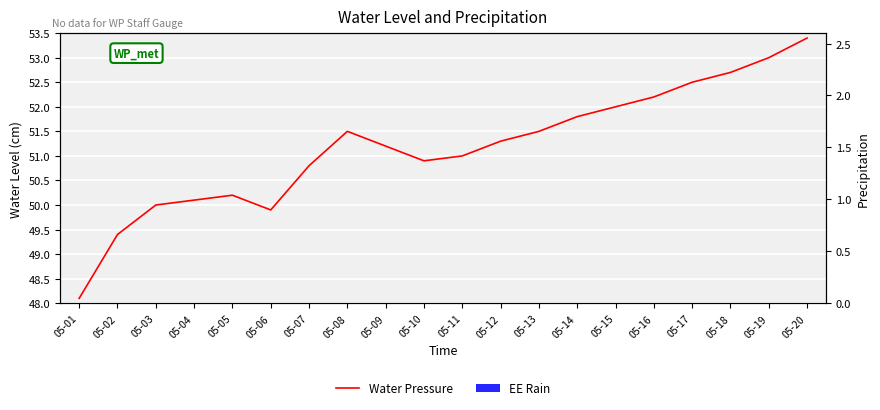

Which has a higher value, 05-04 or 05-13?

05-13